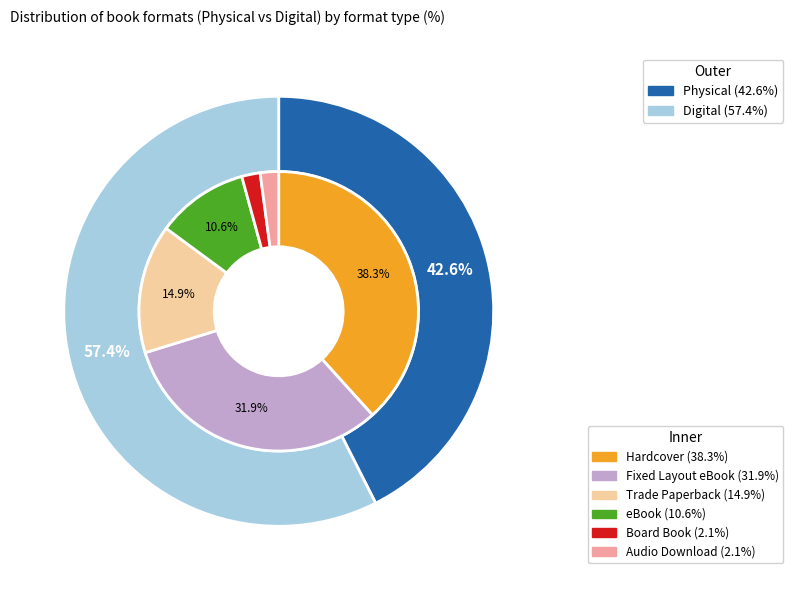

The Hardcover slice represents 29% of the pie. True or false?

False